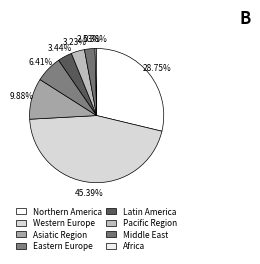

Which slice is the largest?

Western Europe